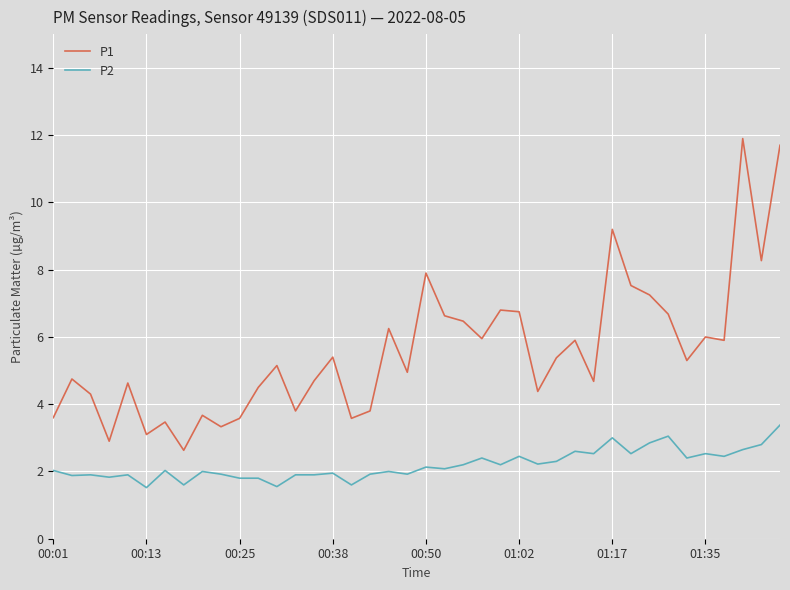

List the series in order of their overall mean, lowest first.

P2, P1